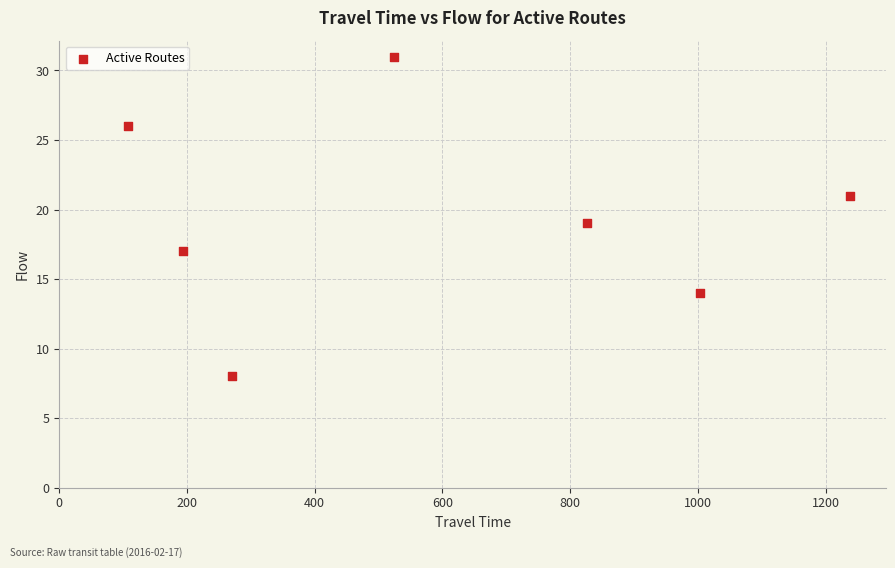

What is the average Y value?

19